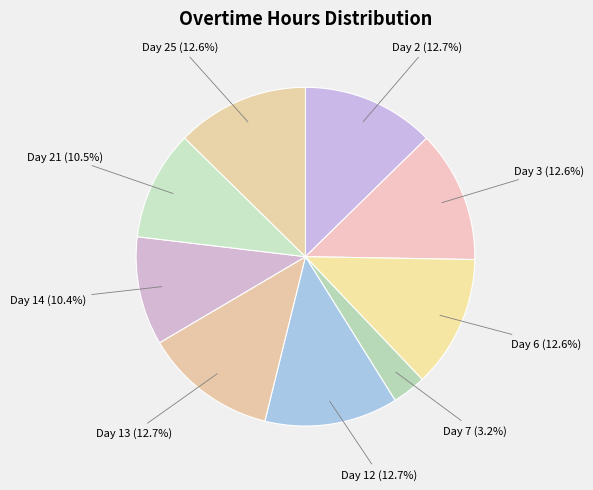

Count the number of slices in the pie.

9